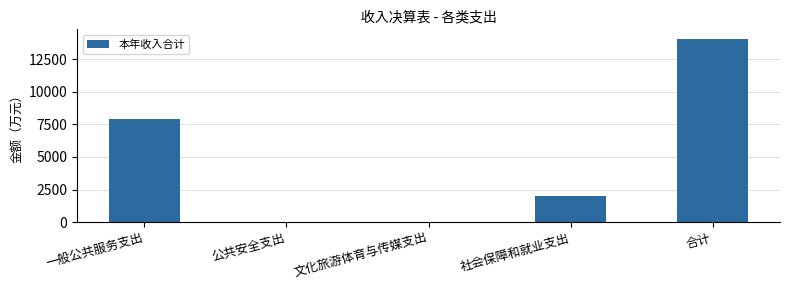

At which label is the value closest to 7045?

一般公共服务支出